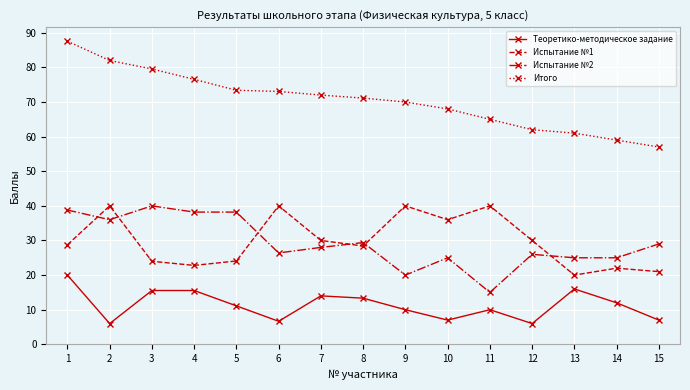

What is the value of the Испытание №1 point at the 4th from the left?

22.8